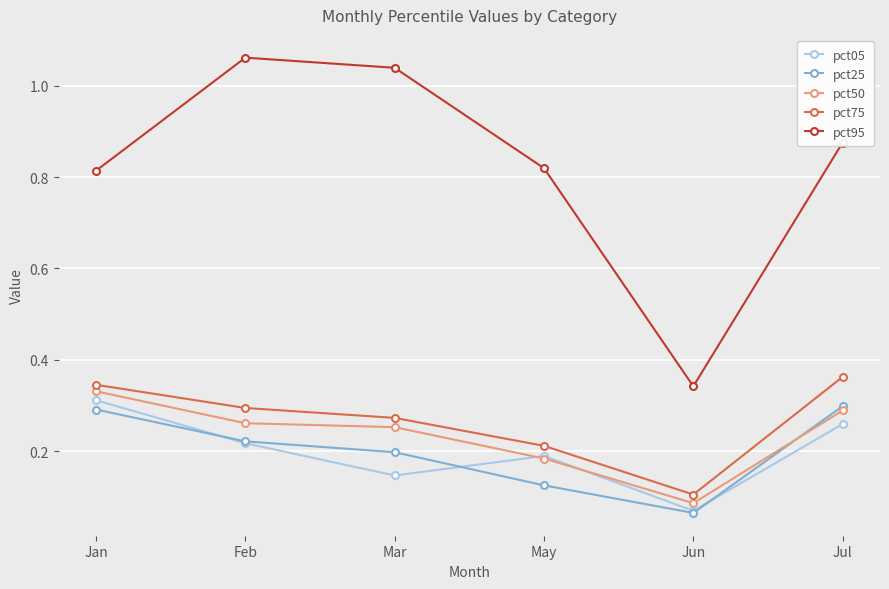

How many pct50 values are between 0 and 1?

6